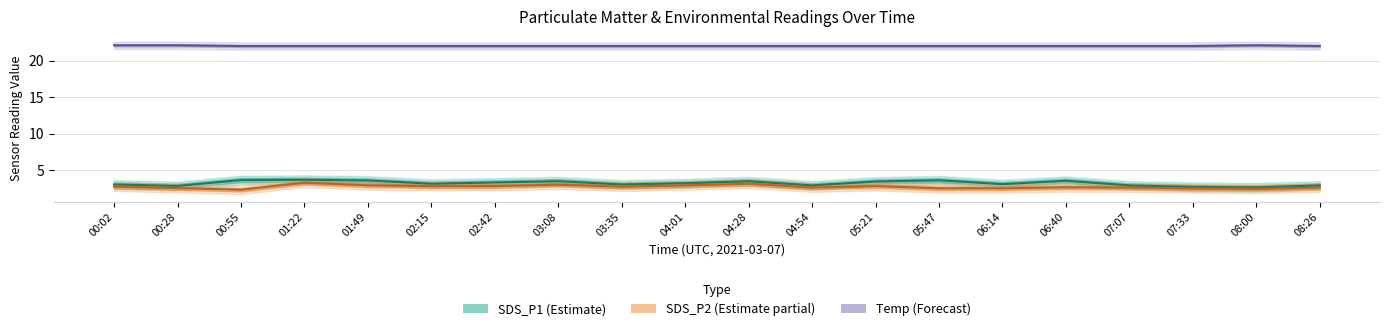

Which has a higher value, 03:08 or 04:01?

03:08